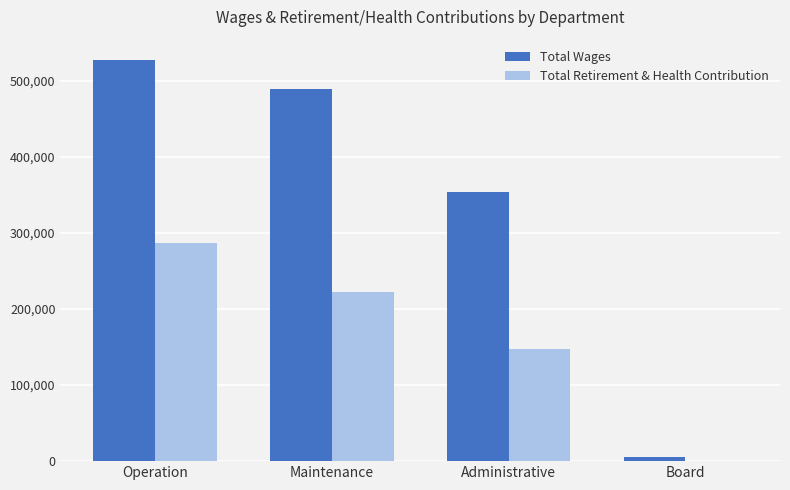

Are the bars horizontal?

No